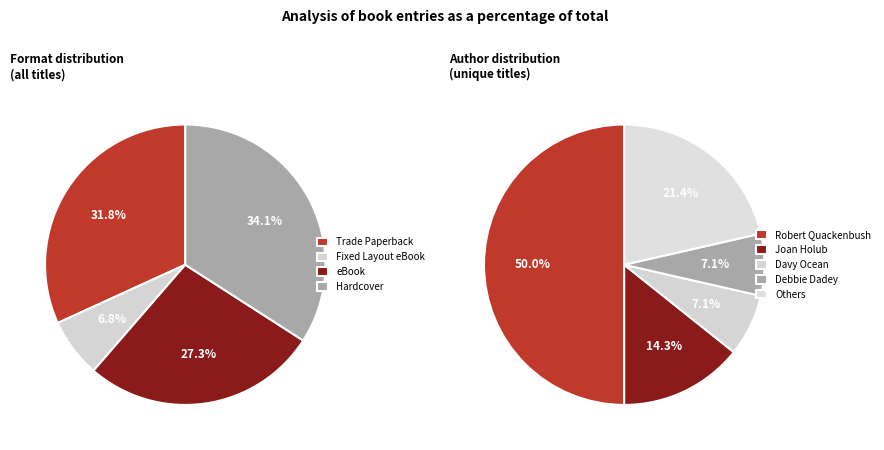

Count the number of slices in the pie.

4